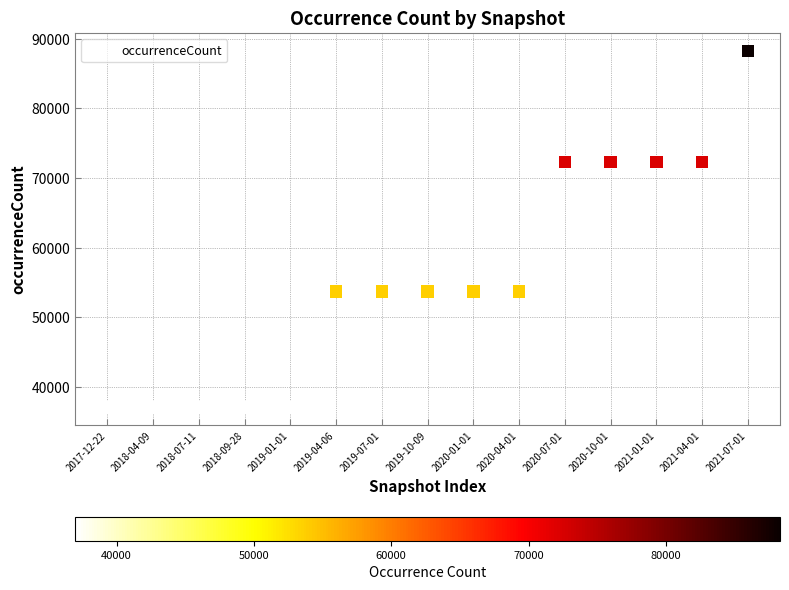

What is the range of Y values (max minus min)?

51313